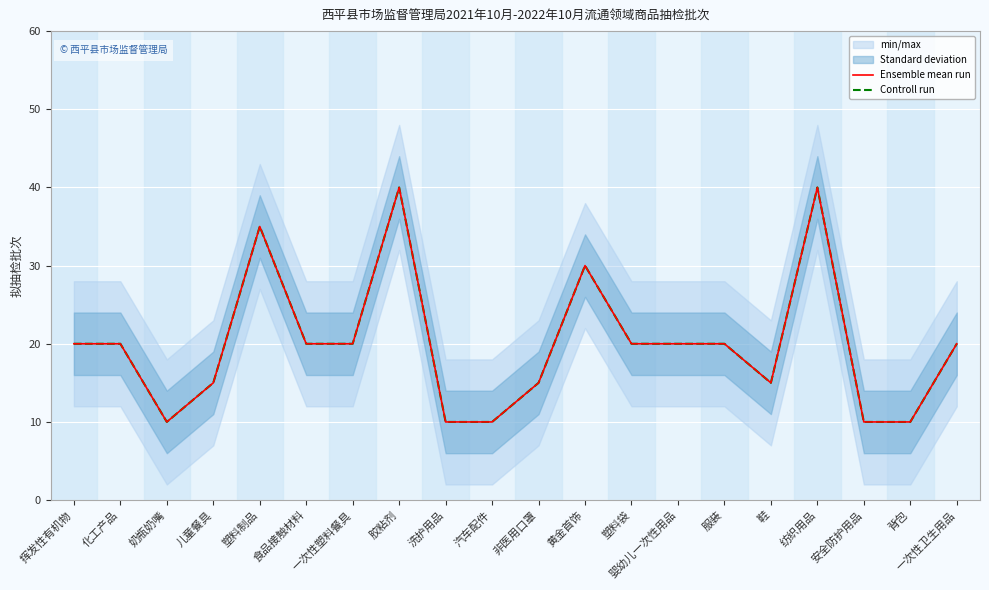

Reading right to left, list all the values displayed in this chart.

Ensemble mean run: 一次性卫生用品=20	背包=10	安全防护用品=10	纺织用品=40	鞋=15	服装=20	婴幼儿一次性用品=20	塑料袋=20	黄金首饰=30	非医用口罩=15	汽车配件=10	洗护用品=10	胶粘剂=40	一次性塑料餐具=20	食品接触材料=20	塑料制品=35	儿童餐具=15	奶瓶奶嘴=10	化工产品=20	挥发性有机物=20
Controll run: 一次性卫生用品=20	背包=10	安全防护用品=10	纺织用品=40	鞋=15	服装=20	婴幼儿一次性用品=20	塑料袋=20	黄金首饰=30	非医用口罩=15	汽车配件=10	洗护用品=10	胶粘剂=40	一次性塑料餐具=20	食品接触材料=20	塑料制品=35	儿童餐具=15	奶瓶奶嘴=10	化工产品=20	挥发性有机物=20